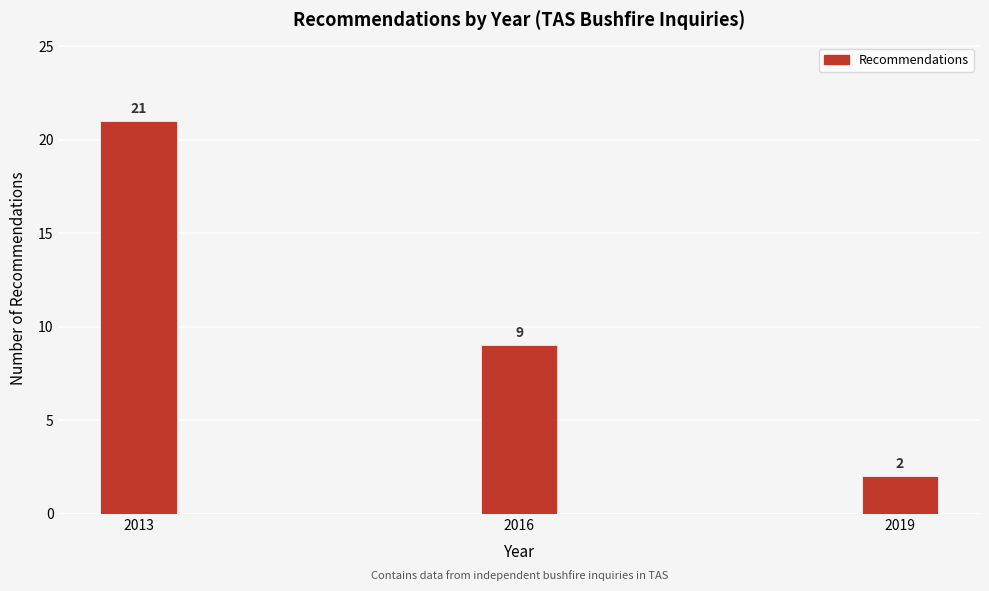

Reading left to right, list all the values displayed in this chart.

21	9	2